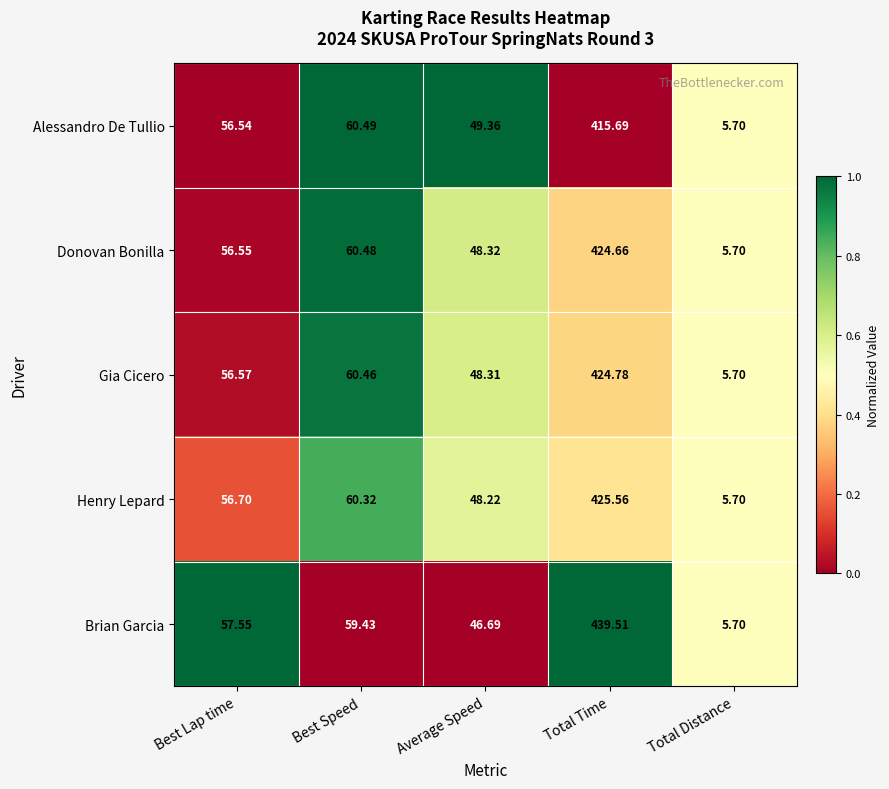

At which label does Alessandro De Tullio first exceed 56?

Best Lap time